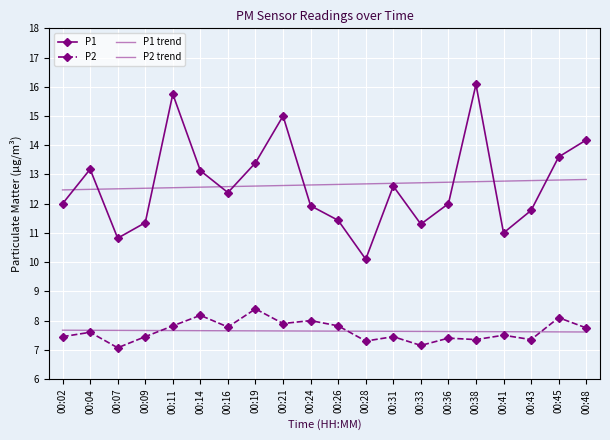

Rank the series at 00:48 from lowest to highest value.

P2 trend, P2, P1 trend, P1